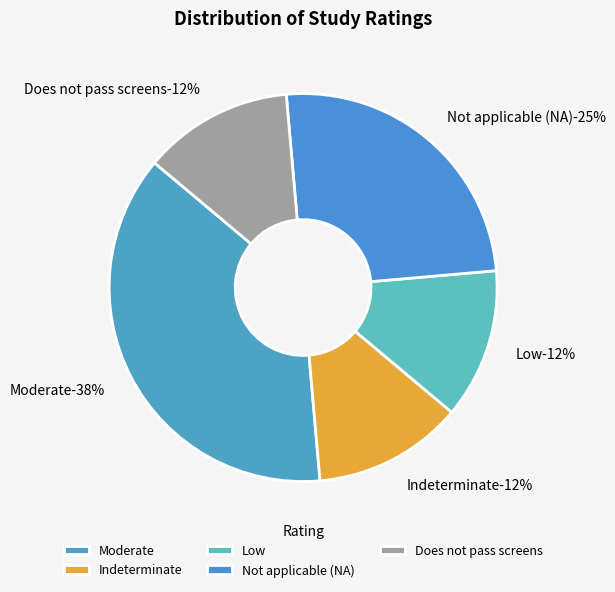

Is there a majority slice in this chart?

No